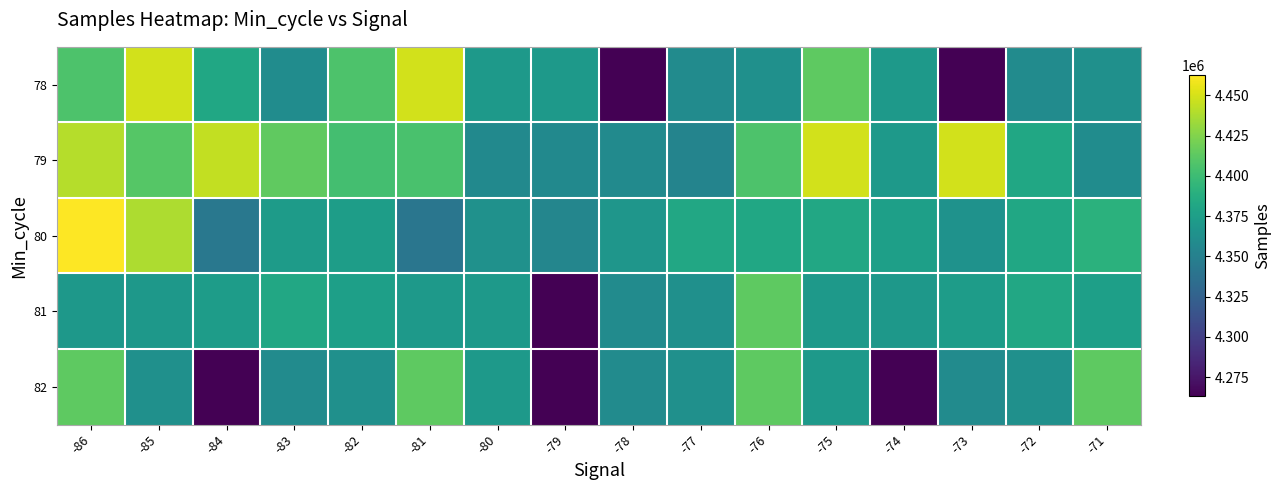

Which series has the largest range (max minus min)?

78